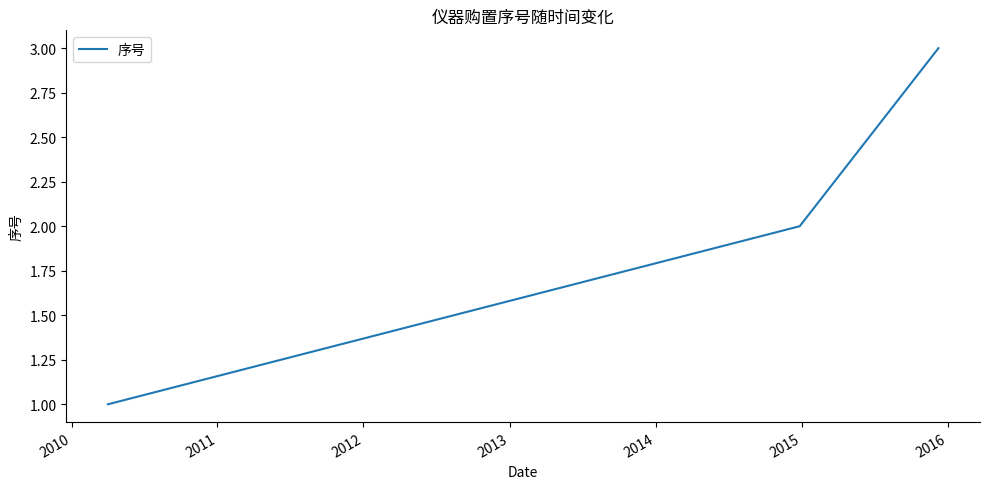

What is the greatest value displayed?

3